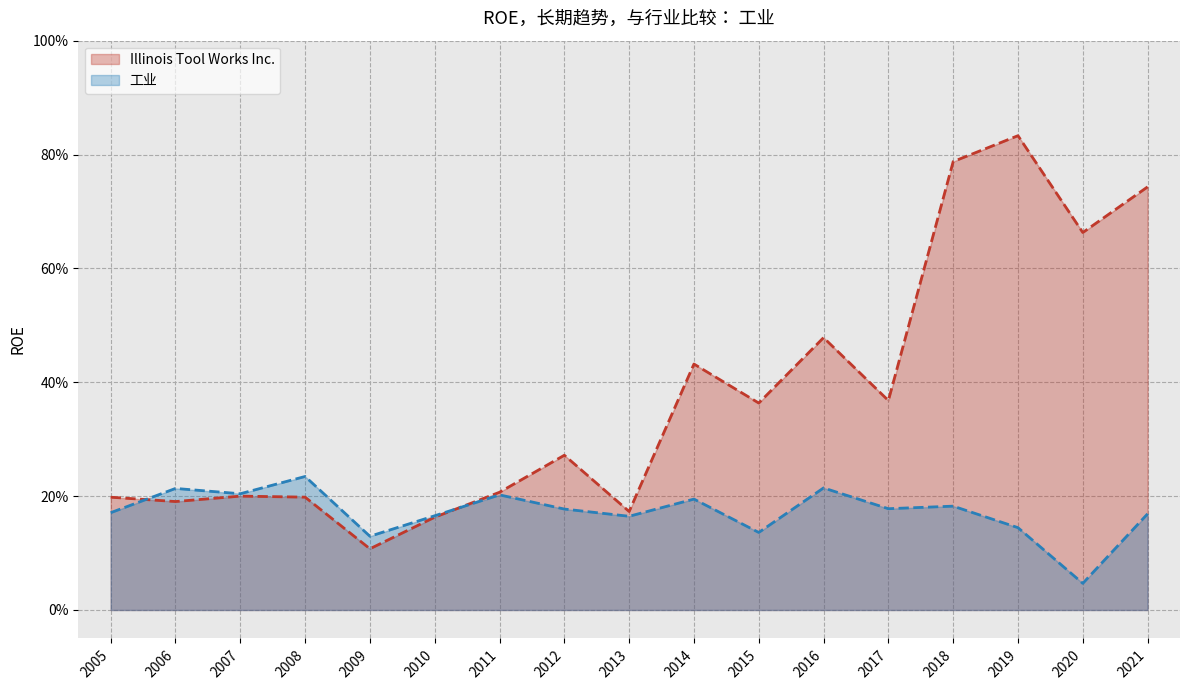

At which category does Illinois Tool Works Inc. reach its first local peak?

2007